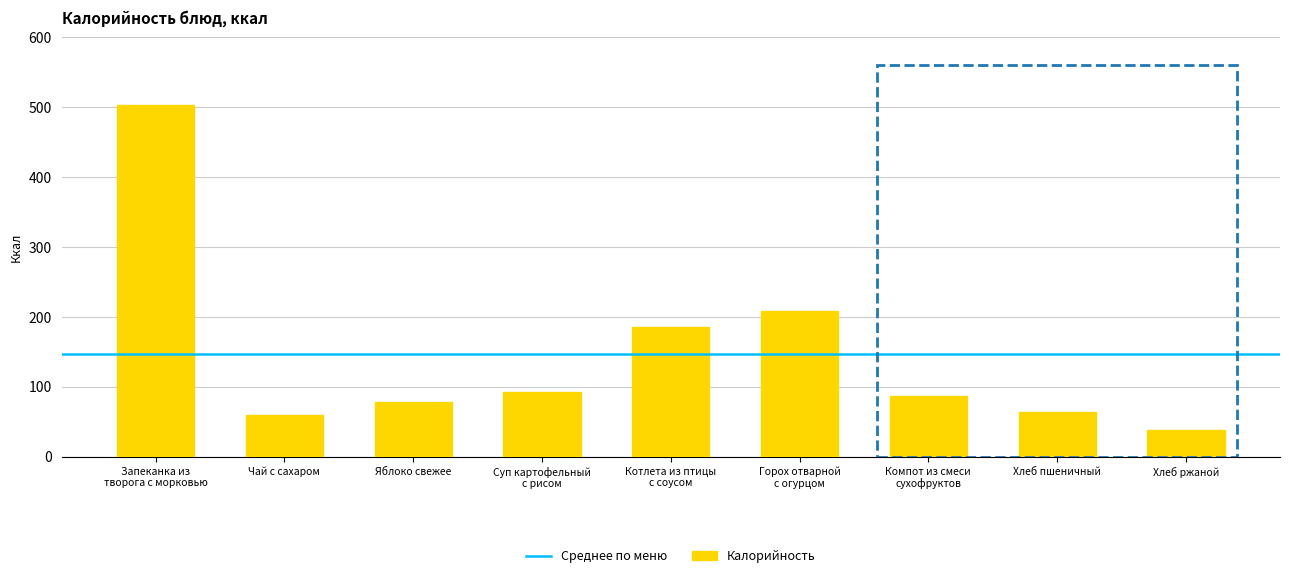

At which category does the chart reach its peak across all series?

Запеканка из
творога с морковью